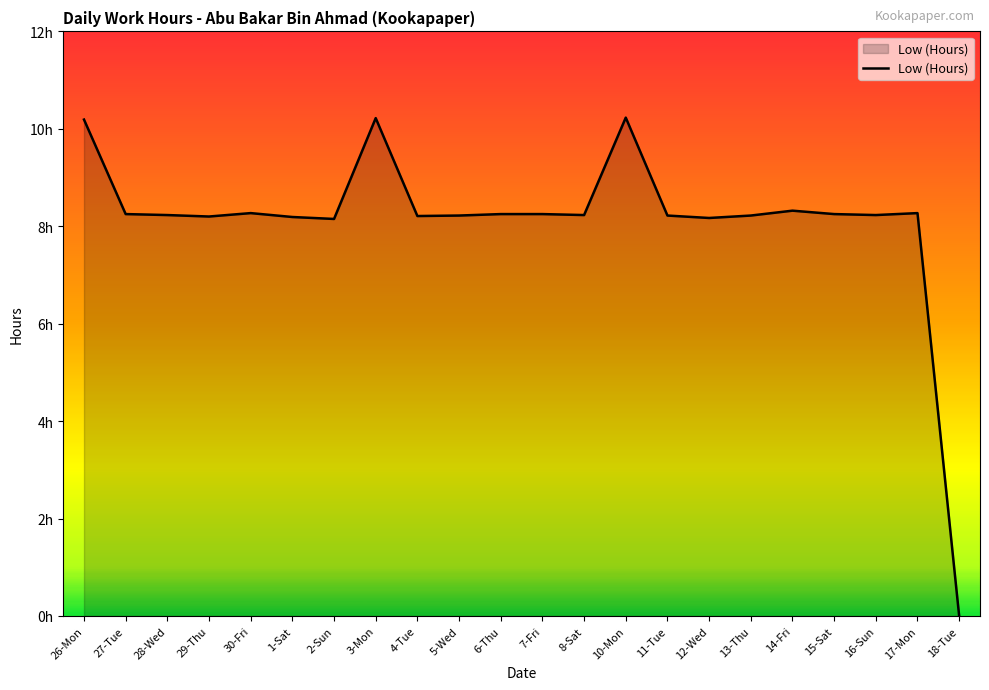

What is the label of the 19th point from the left?

15-Sat